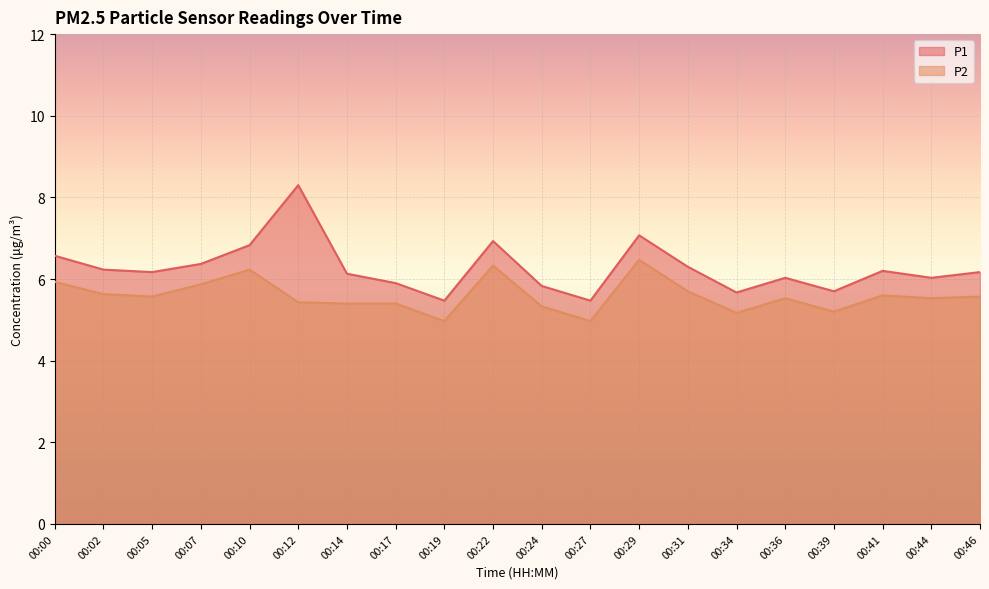

What is the sum of all P1 values?

125.4